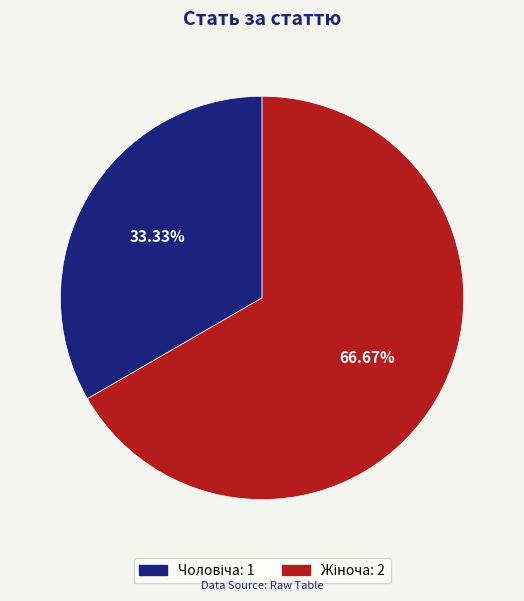

How many segments does this pie chart have?

2